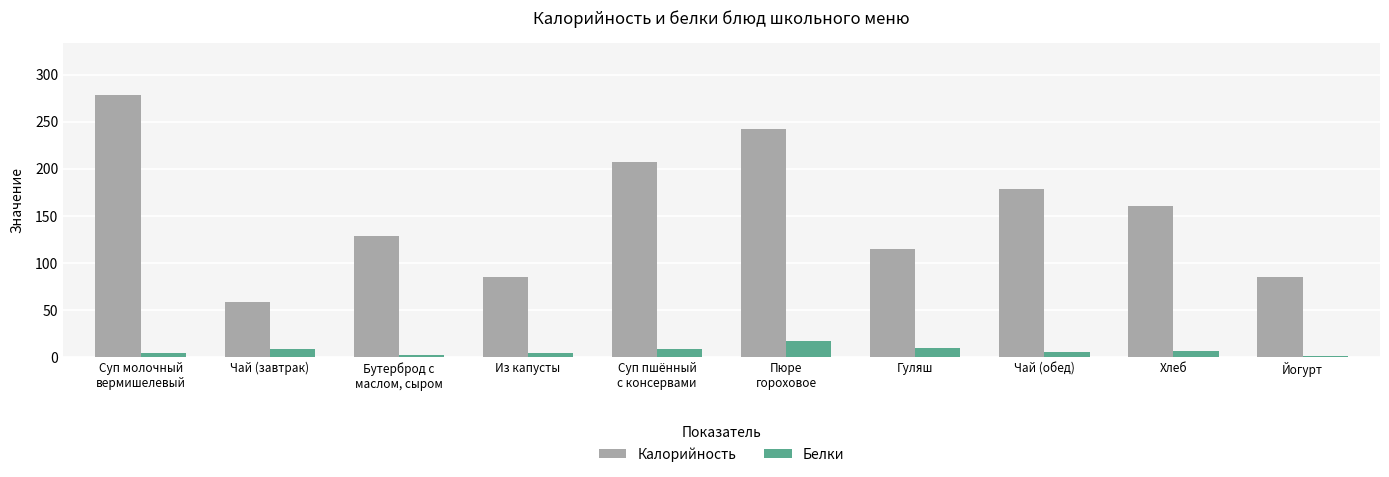

What is the average value of the Белки series?

6.7